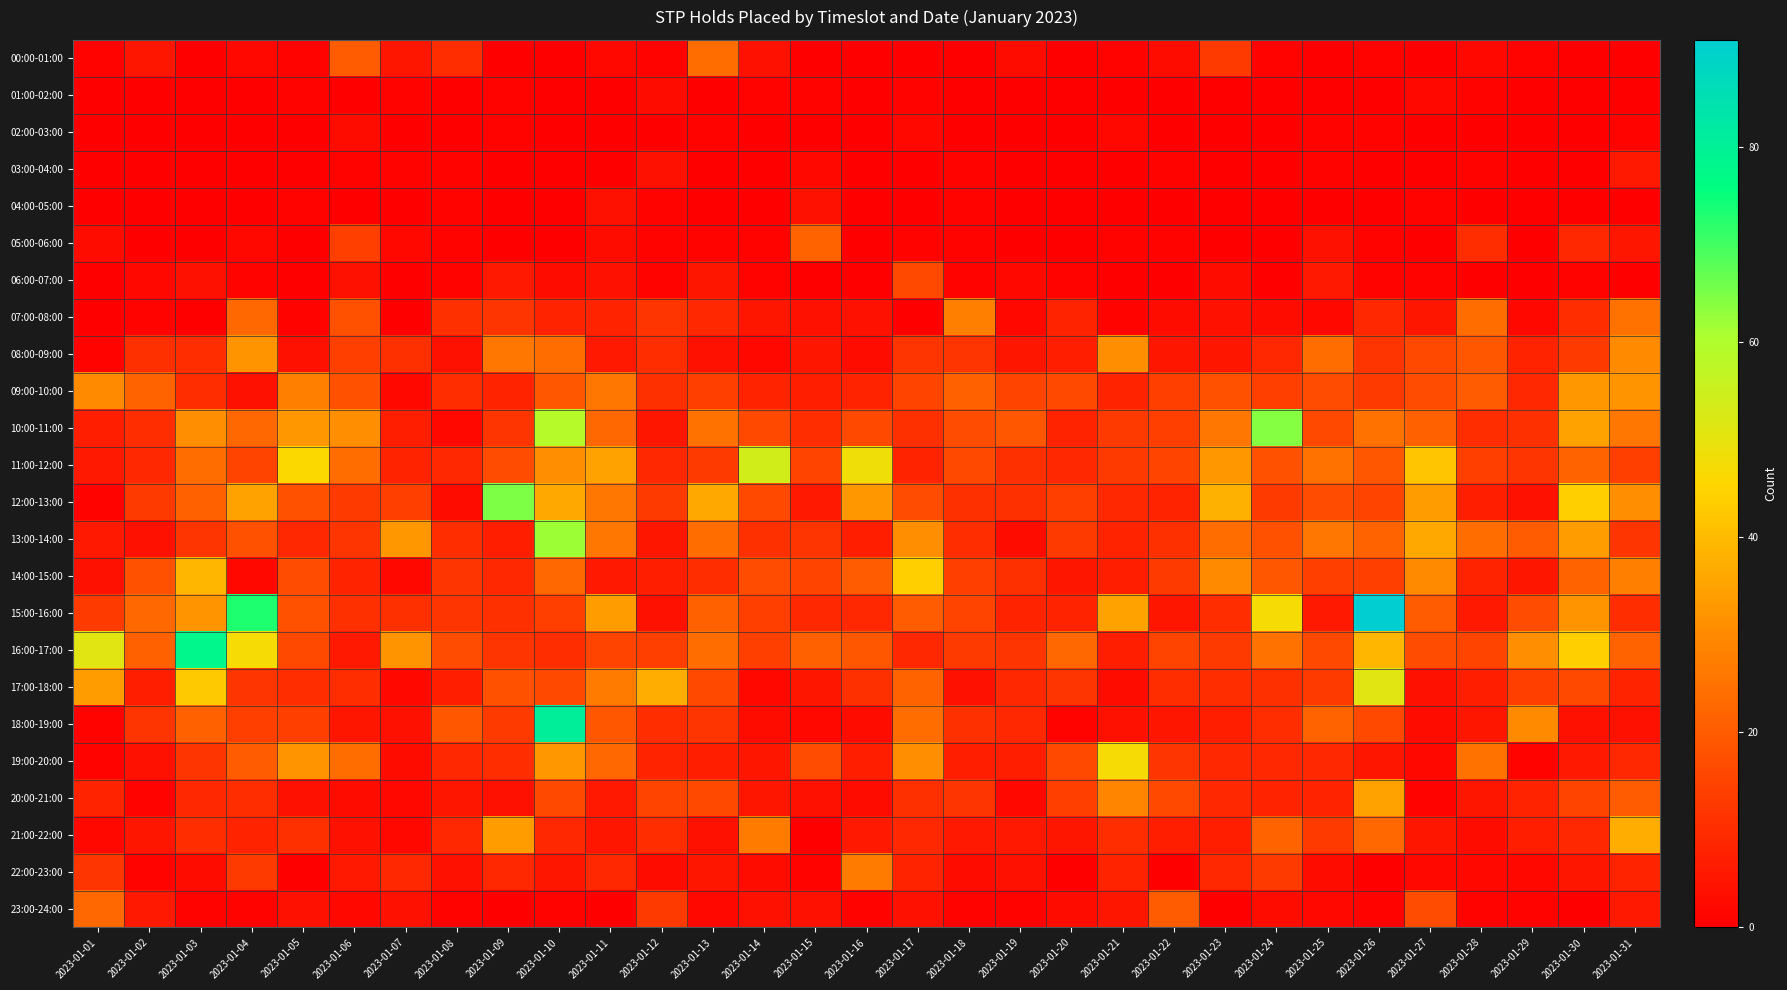

Which has a higher value, 2023-01-17 or 2023-01-13?

2023-01-13